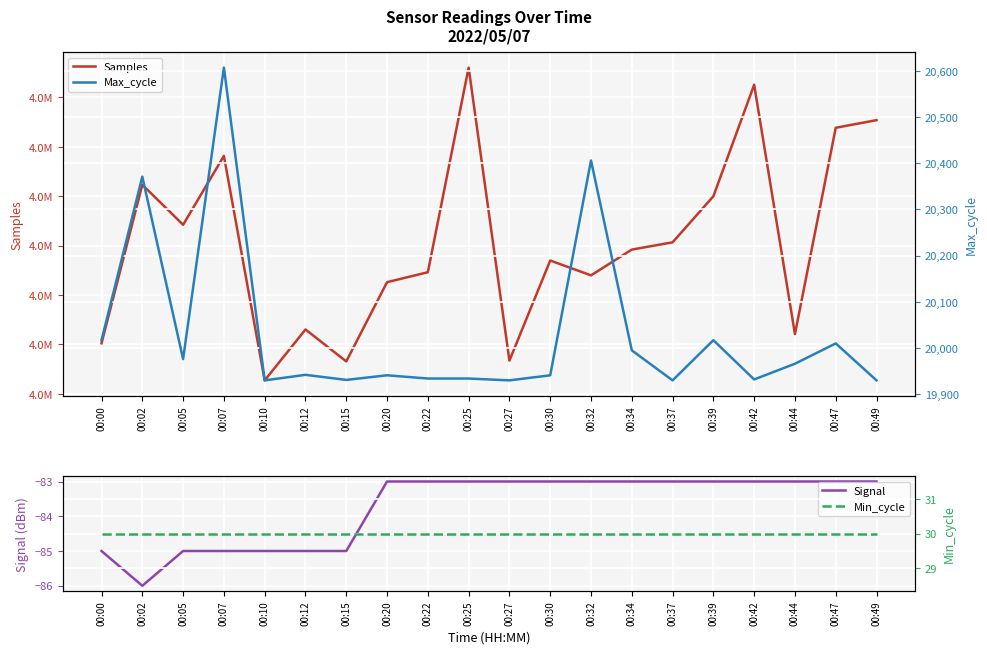

Reading right to left, list all the values displayed in this chart.

Samples: 00:49=4722702	00:47=4721927	00:44=4701051	00:42=4726280	00:39=4714995	00:37=4710336	00:34=4709601	00:32=4706995	00:30=4708496	00:27=4698367	00:25=4728017	00:22=4707311	00:20=4706304	00:15=4698287	00:12=4701518	00:10=4696367	00:07=4719082	00:05=4712112	00:02=4716163	00:00=4700122
Signal: 00:49=-83	00:47=-83	00:44=-83	00:42=-83	00:39=-83	00:37=-83	00:34=-83	00:32=-83	00:30=-83	00:27=-83	00:25=-83	00:22=-83	00:20=-83	00:15=-85	00:12=-85	00:10=-85	00:07=-85	00:05=-85	00:02=-86	00:00=-85
Max_cycle: 00:49=19930	00:47=20010	00:44=19966	00:42=19932	00:39=20017	00:37=19930	00:34=19995	00:32=20406	00:30=19941	00:27=19930	00:25=19934	00:22=19934	00:20=19941	00:15=19931	00:12=19942	00:10=19930	00:07=20607	00:05=19976	00:02=20371	00:00=20017
Min_cycle: 00:49=30	00:47=30	00:44=30	00:42=30	00:39=30	00:37=30	00:34=30	00:32=30	00:30=30	00:27=30	00:25=30	00:22=30	00:20=30	00:15=30	00:12=30	00:10=30	00:07=30	00:05=30	00:02=30	00:00=30